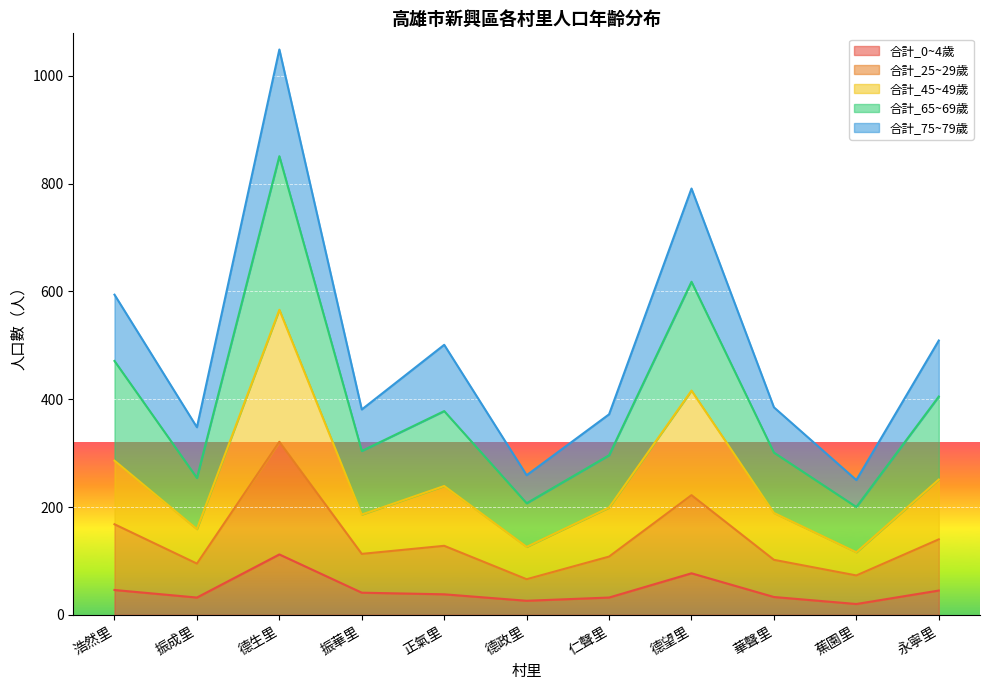

What position from the left is 蕉園里?

10